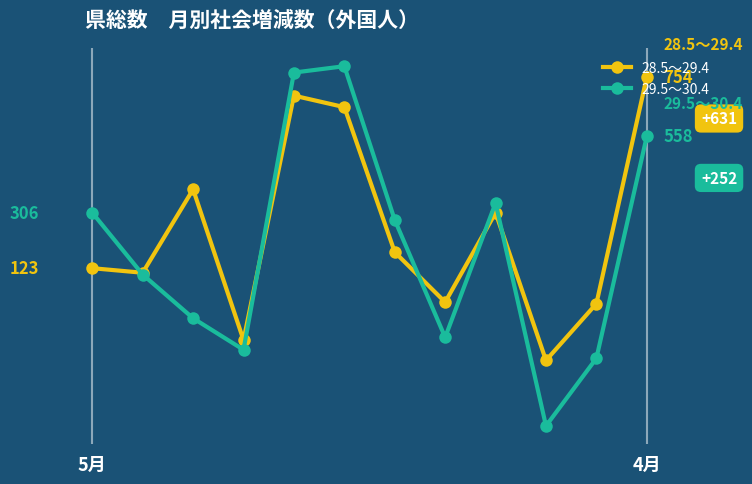

At which category is the sum across all series the highest?

4